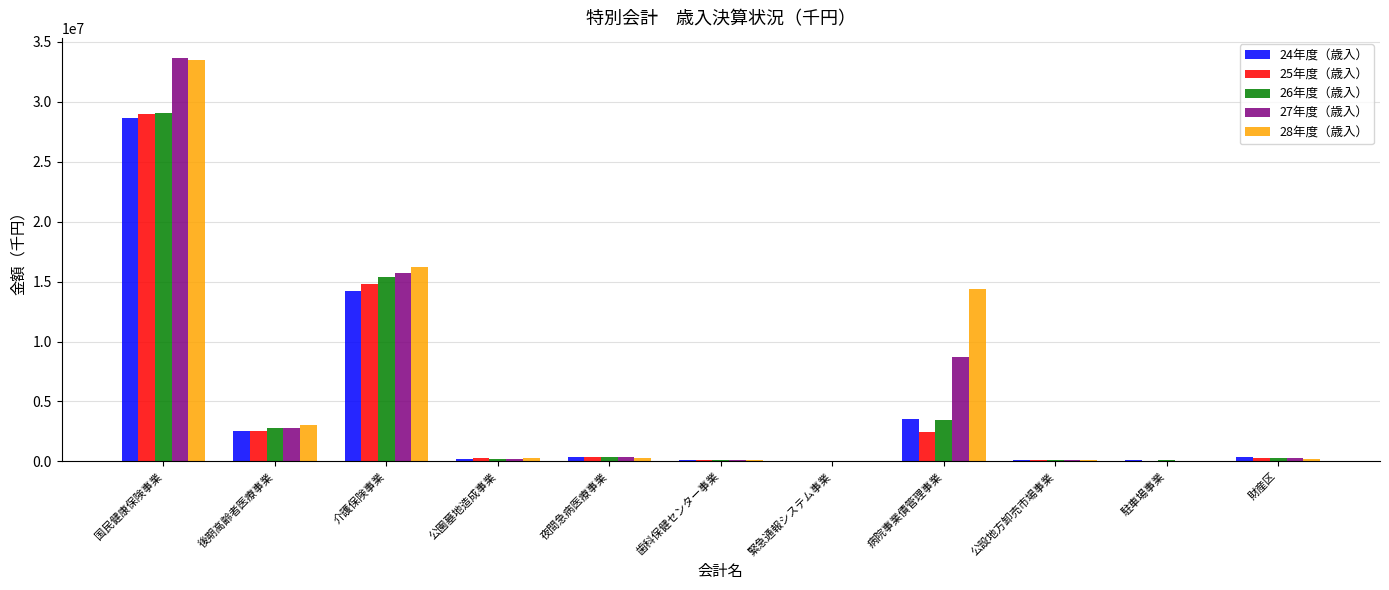

What is the approximate value of 28年度（歳入） at 駐車場事業, to the nearest 100?

62800